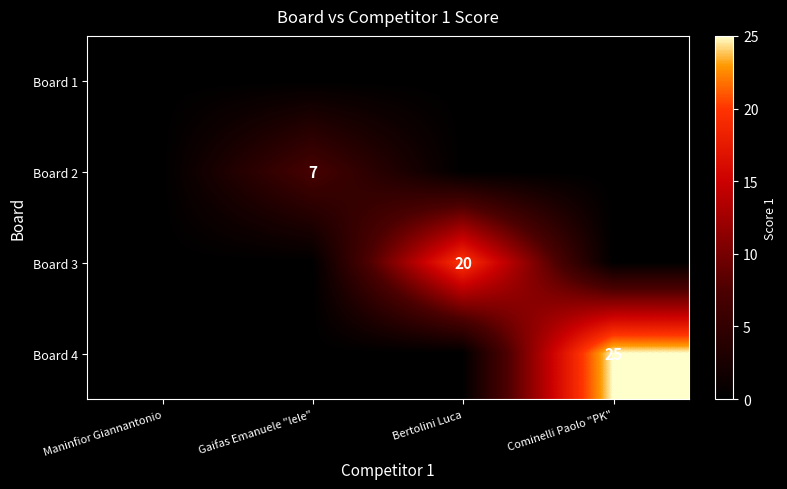

At which label is Board 4 closest to 12?

Maninfior Giannantonio